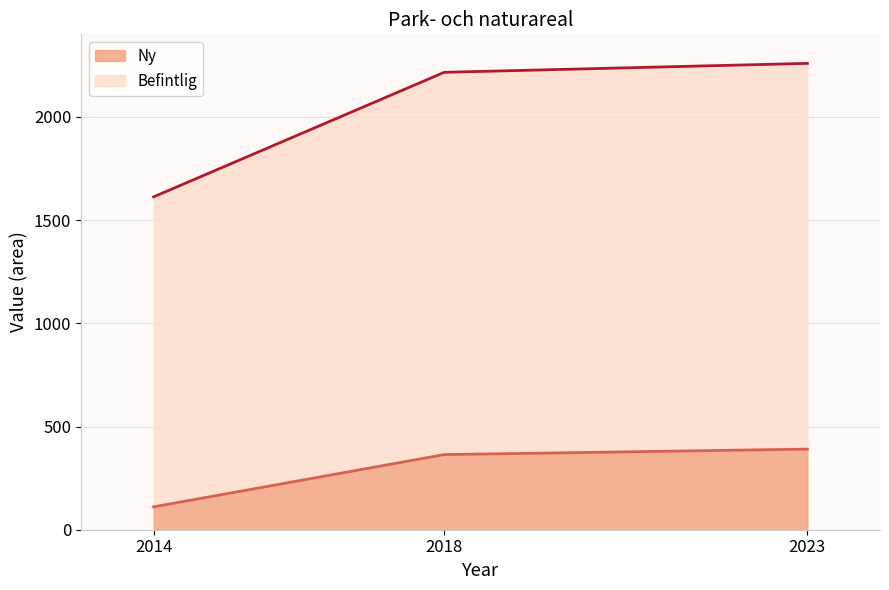

What is the total value across all series at 2018?

2216.0